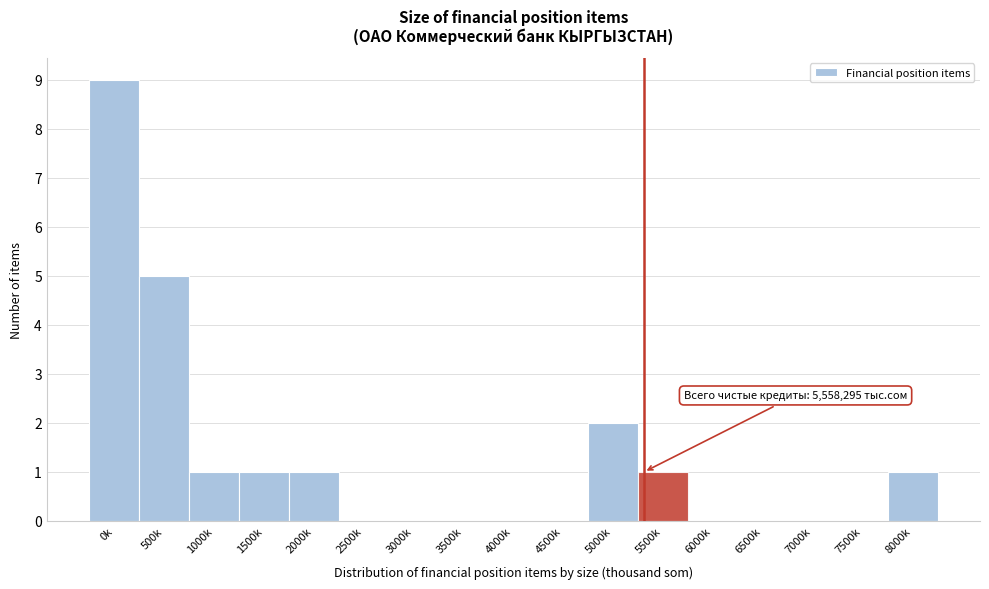

Reading left to right, extract all data points from this chart.

0k=9	500k=5	1000k=1	1500k=1	2000k=1	2500k=0	3000k=0	3500k=0	4000k=0	4500k=0	5000k=2	5500k=1	6000k=0	6500k=0	7000k=0	7500k=0	8000k=1